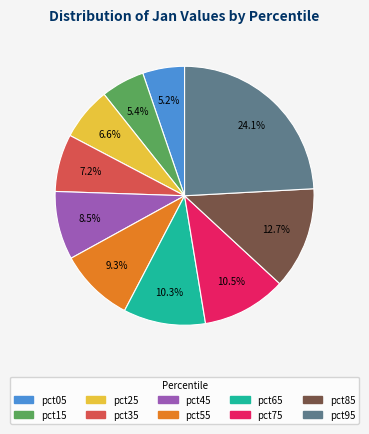

What percentage is NOT represented by pct05?

94.8%